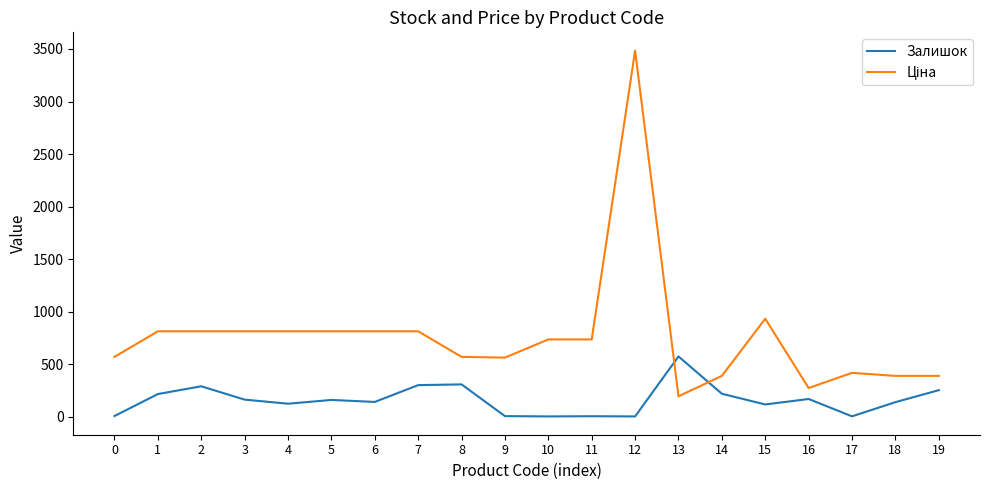

What is the difference between the maximum and minimum values in the Залишок series?

571.0